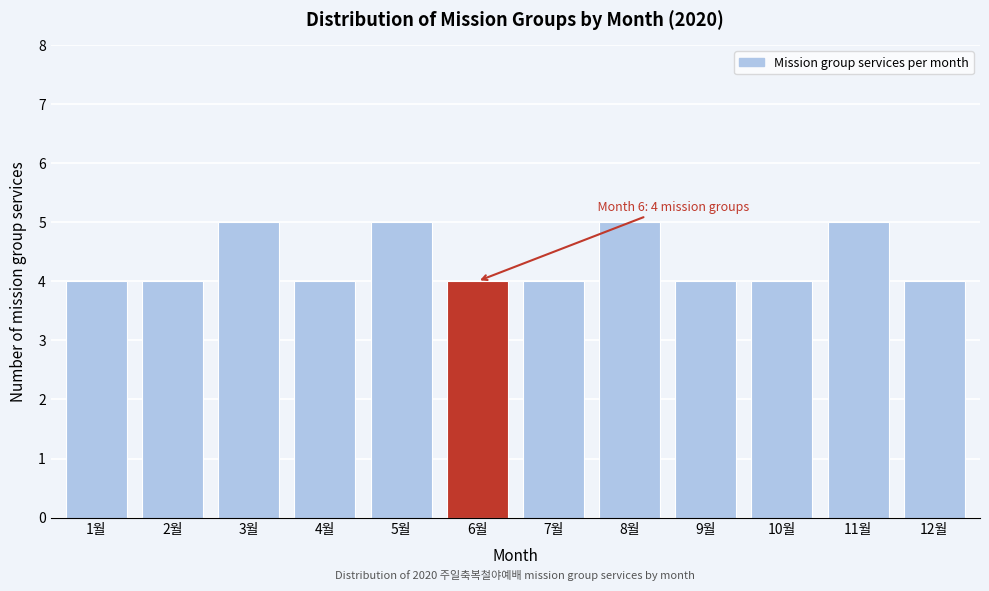

Reading left to right, list all the values displayed in this chart.

1월=4	2월=4	3월=5	4월=4	5월=5	6월=4	7월=4	8월=5	9월=4	10월=4	11월=5	12월=4